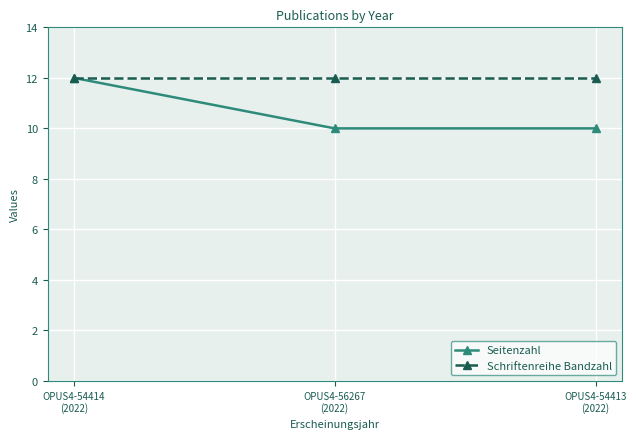

What is the sum of the Seitenzahl values at OPUS4-56267
(2022) and OPUS4-54414
(2022)?

22